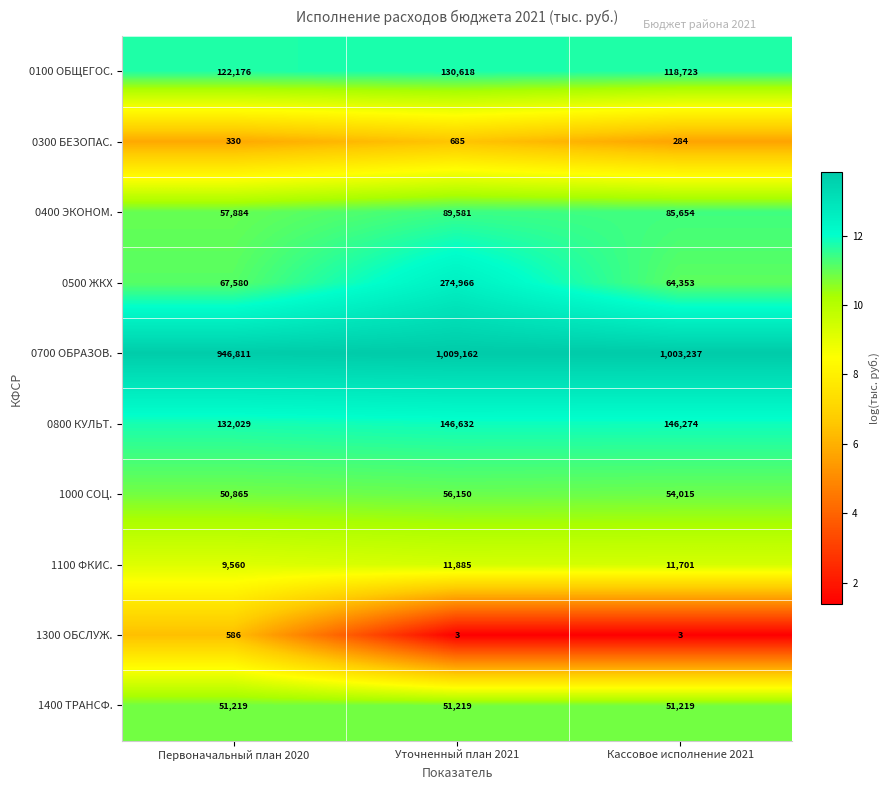

Which category has the highest value across all series?

Уточненный план 2021